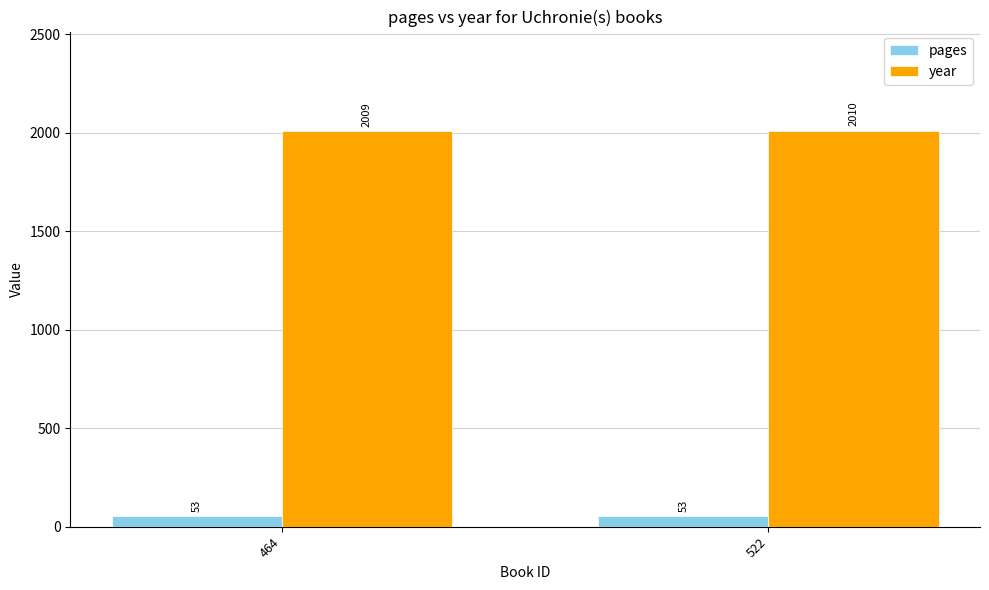

True or false: pages has a value of 53 at 522.

True